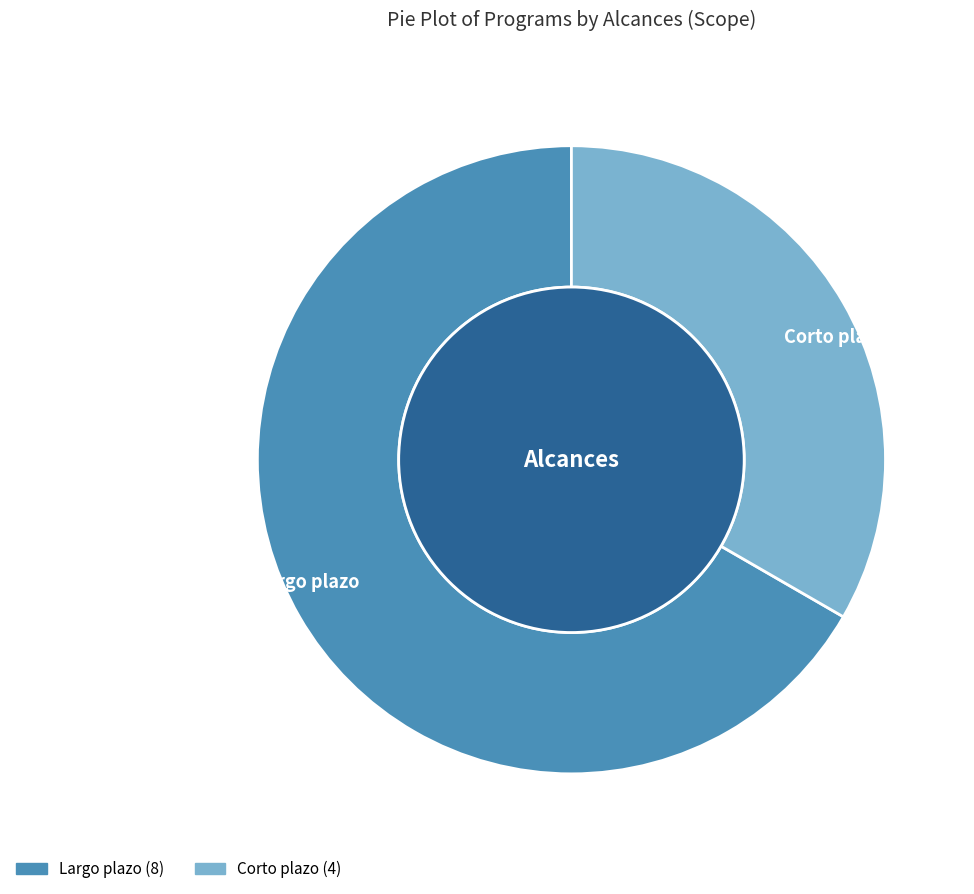

Is there a majority slice in this chart?

Yes